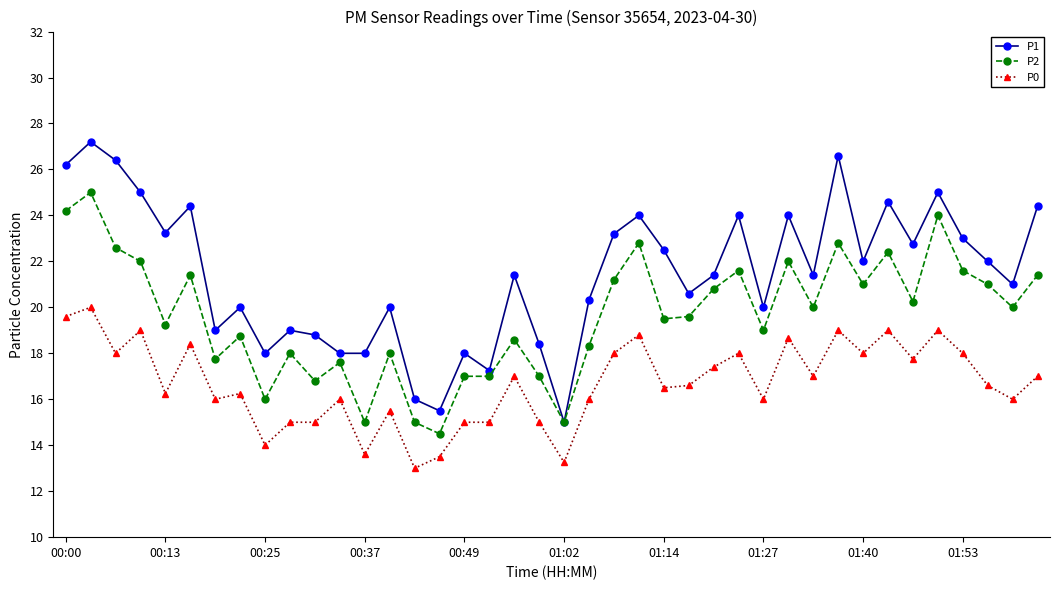

What are all the series names shown in the legend?

P1, P2, P0